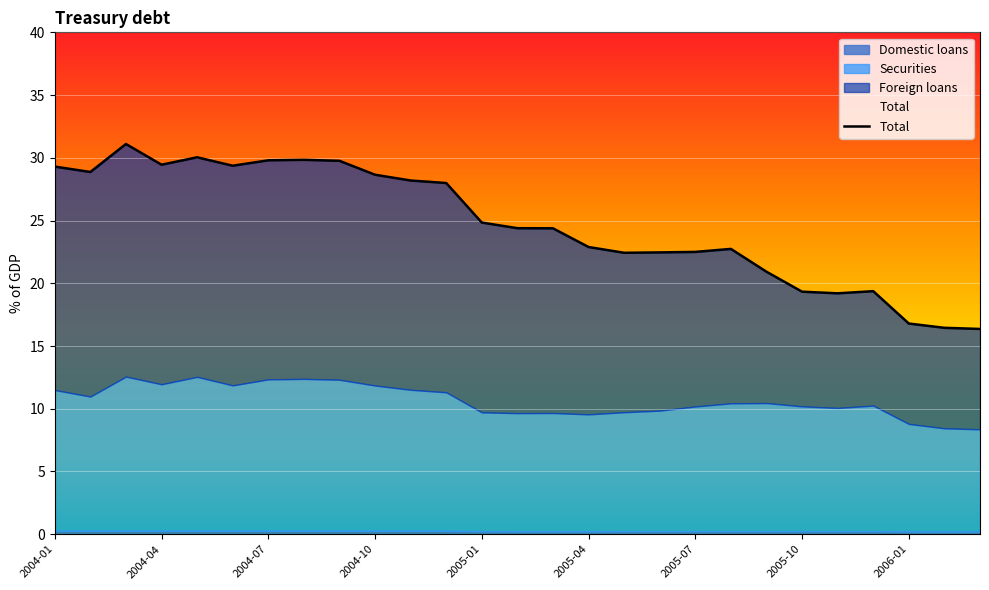

Where does the Securities series first go above 10?

2004-01